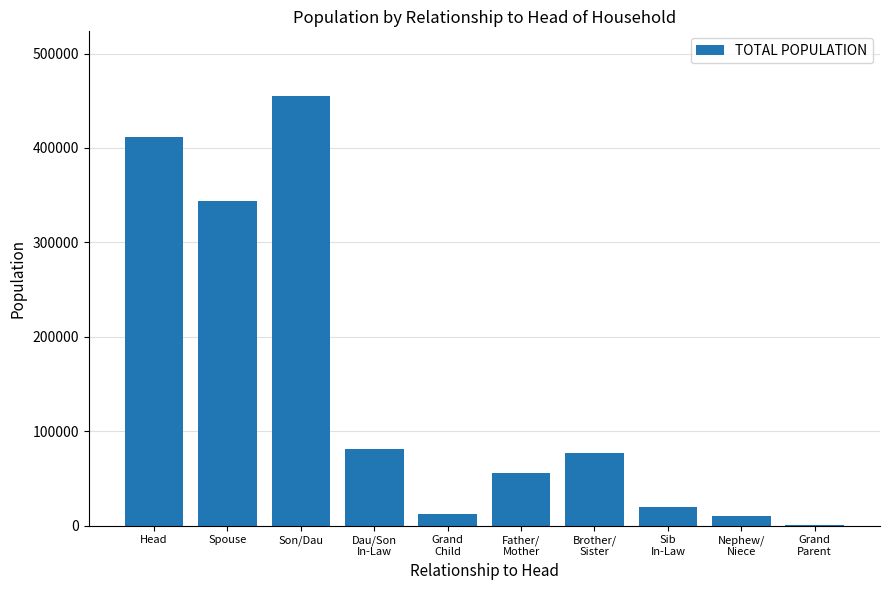

Where is the data nearest to the value 228169?

Spouse